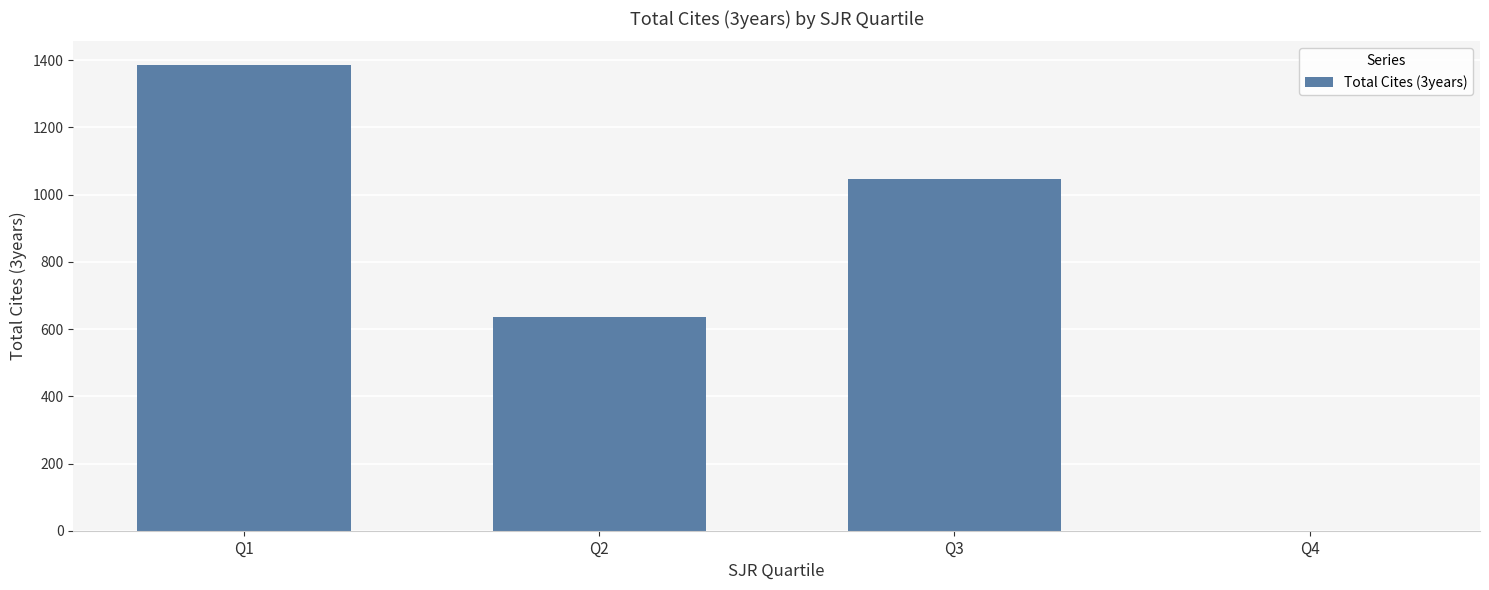

Reading left to right, transcribe all the data shown in this chart.

1387	635	1048	0